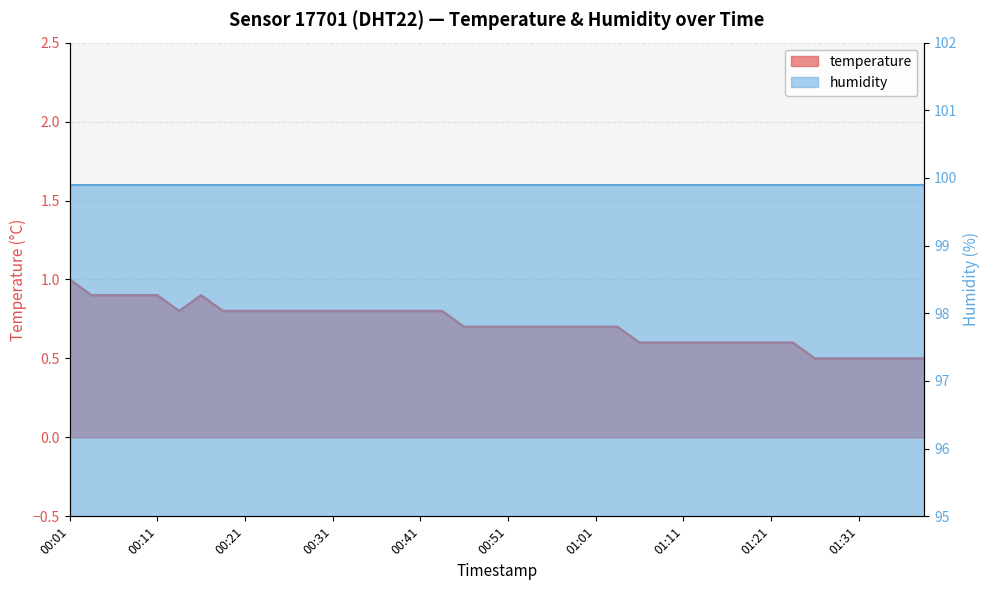

Between 00:01 and 00:19, which is larger?

00:01